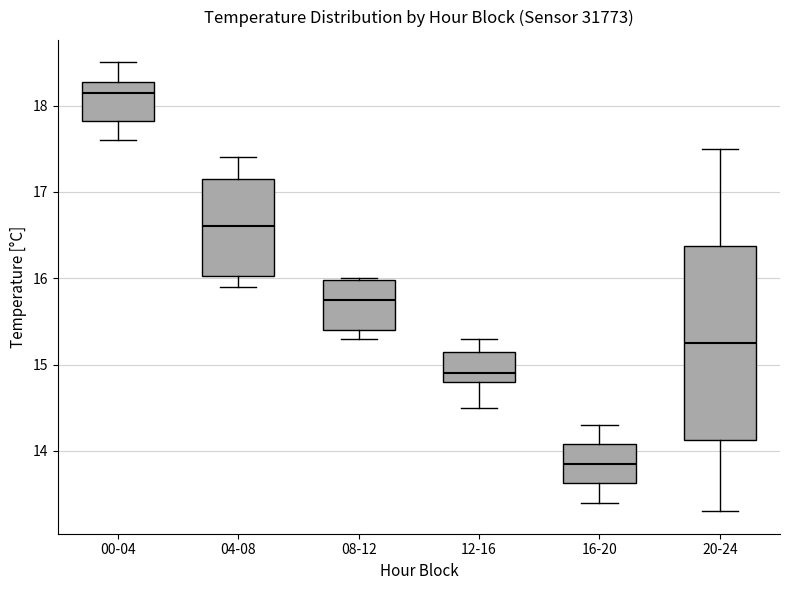

Comparing the boxes themselves (not the whiskers), which one is the tallest?

20-24